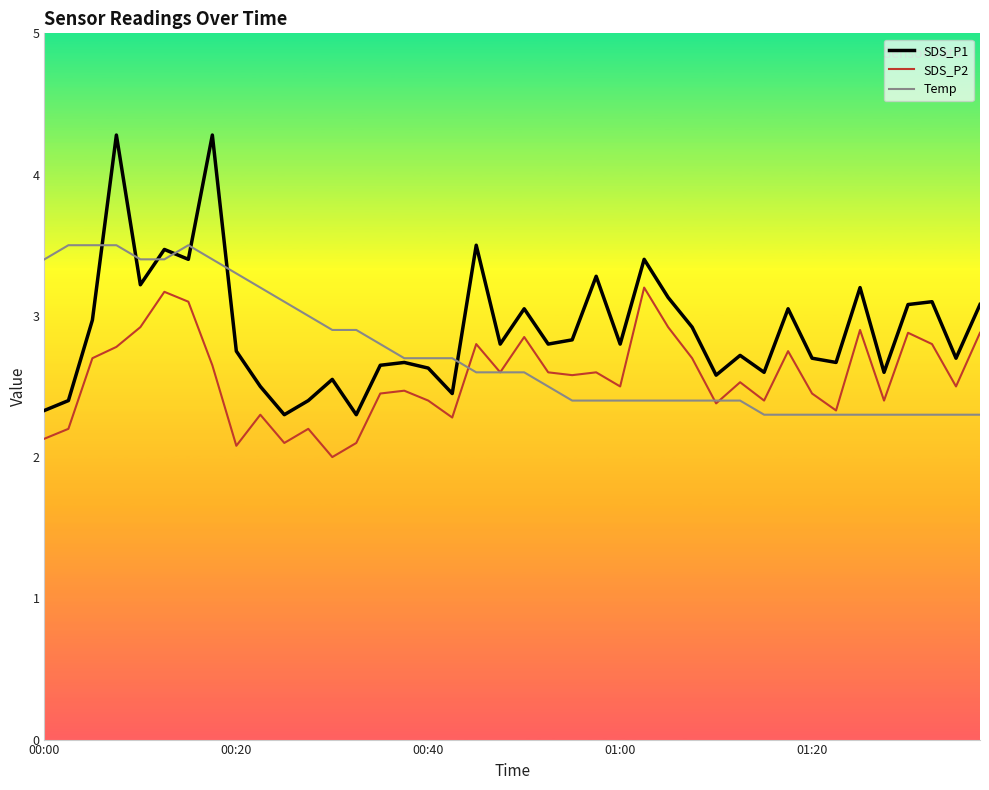

True or false: SDS_P2 and SDS_P1 intersect in this chart.

False